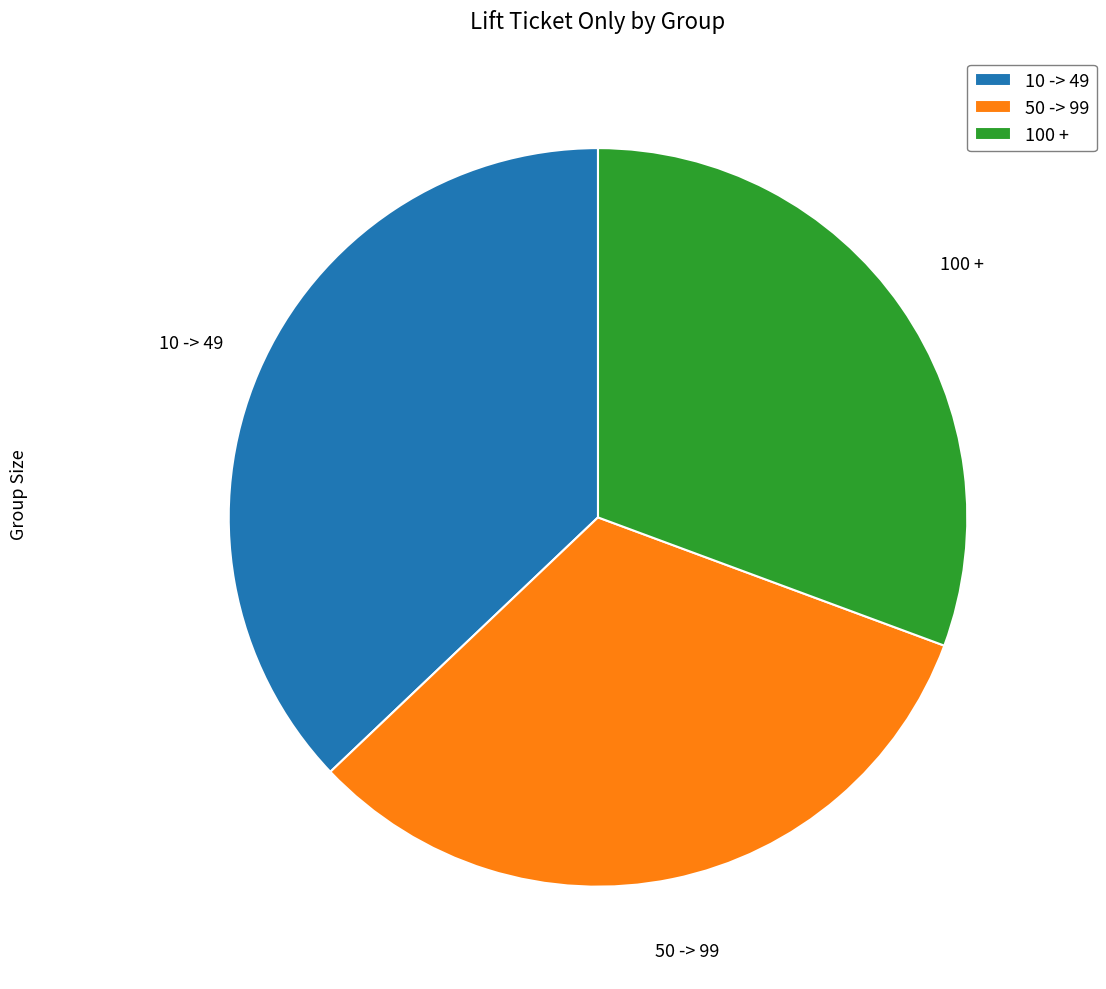

Does 50 -> 99 account for over 50% of the chart?

No